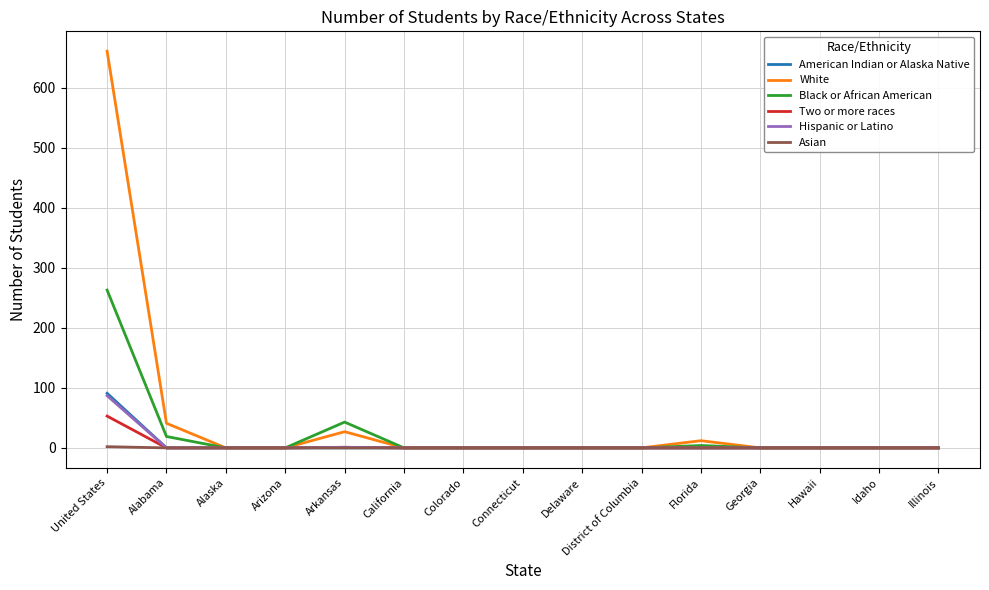

What is the greatest value displayed?

661